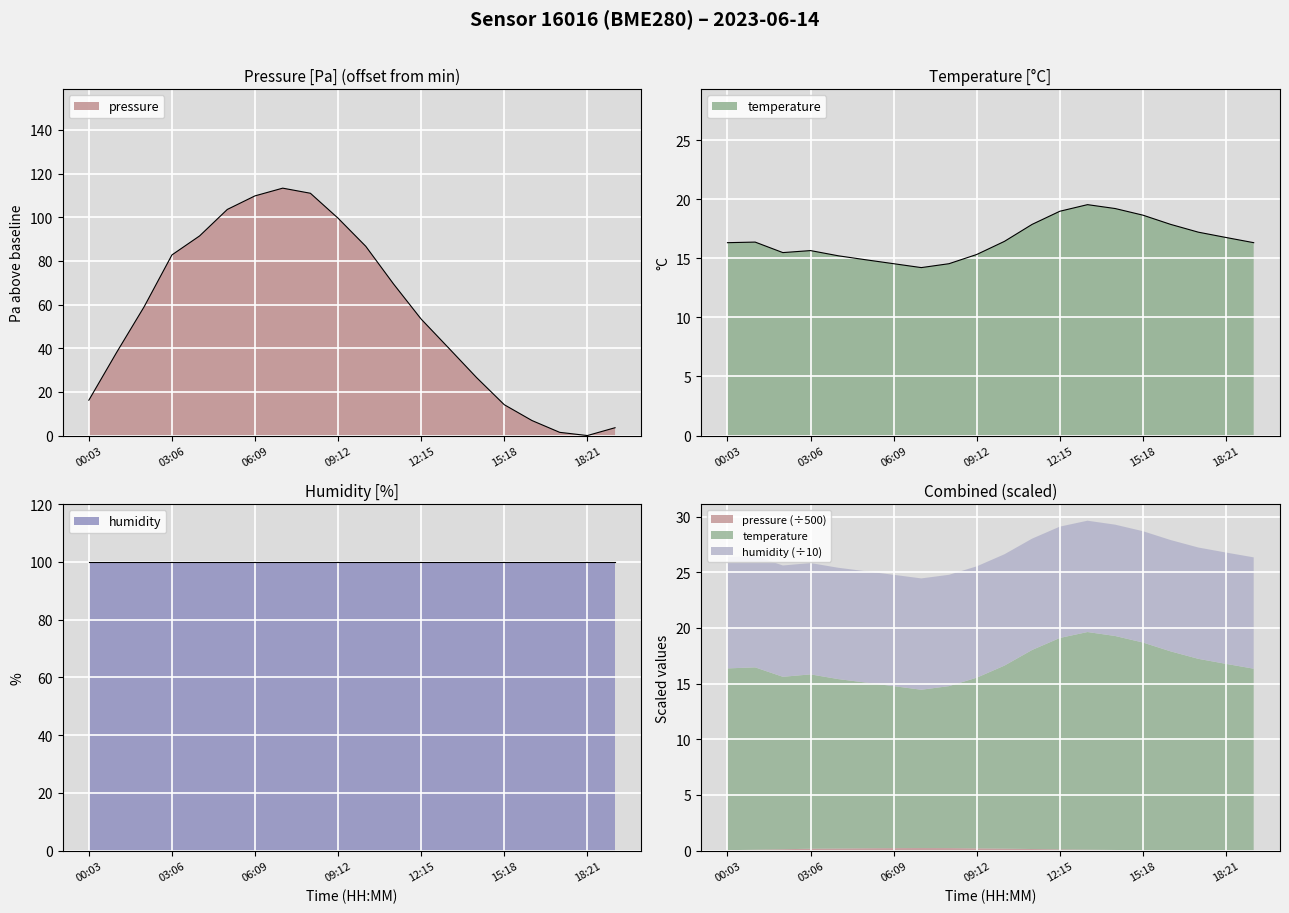

What is the label of the 17th point from the right?

03:06